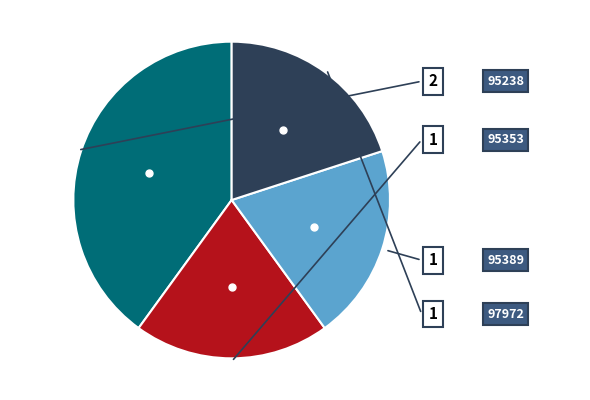

Which category has the smallest portion of the pie?

95353